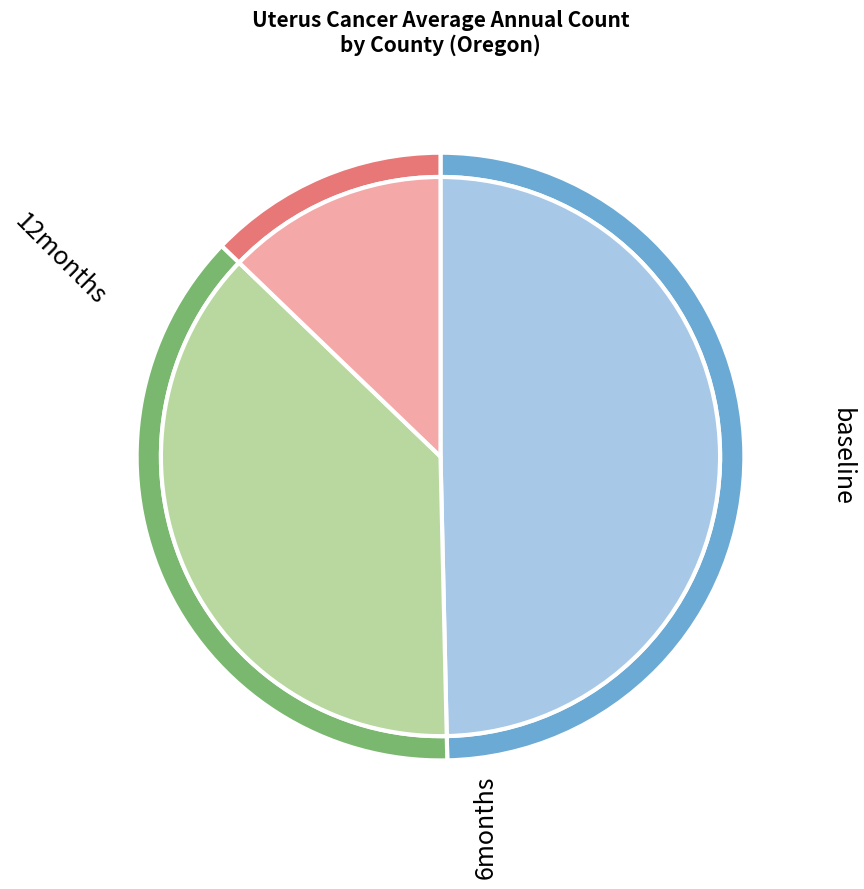

Does Jackson County account for over 50% of the chart?

No